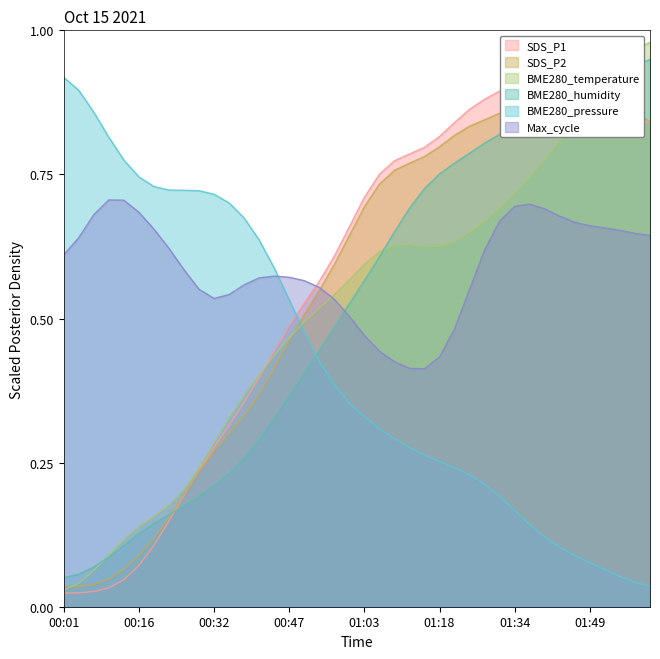

What is the sum of the BME280_pressure values at 01:58 and 00:35?

0.7